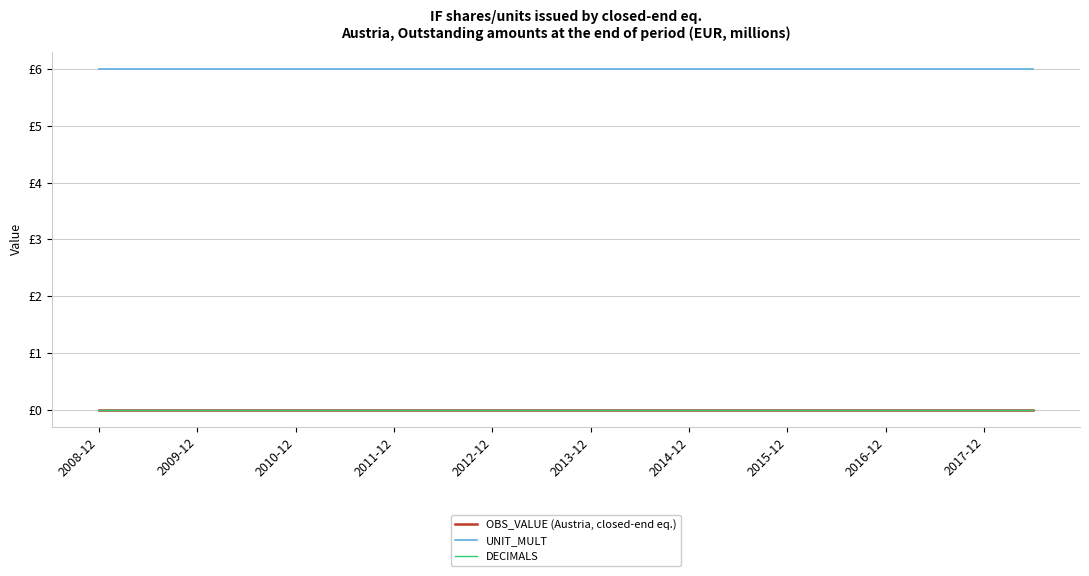

Which series has the widest spread of values?

OBS_VALUE (Austria, closed-end eq.)